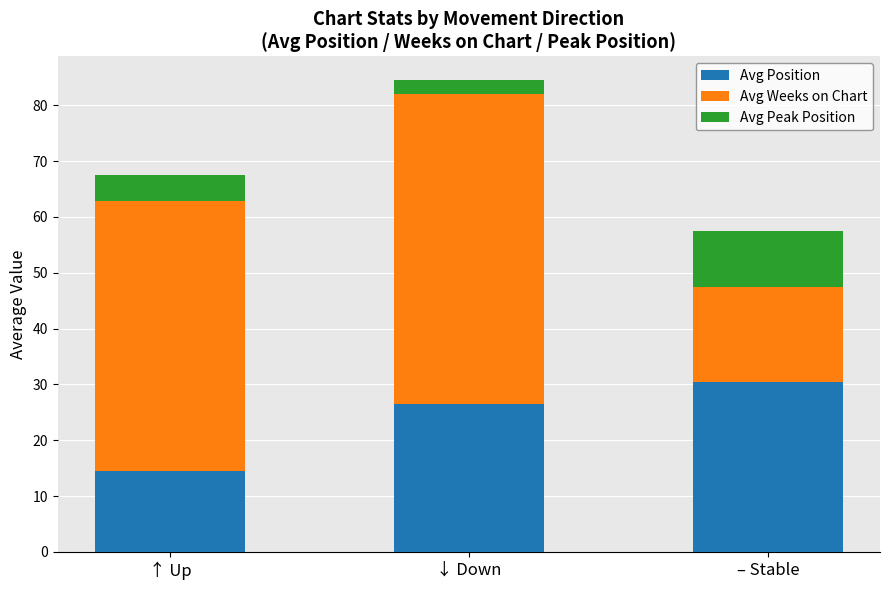

What is the average value of the Avg Position series?

23.8